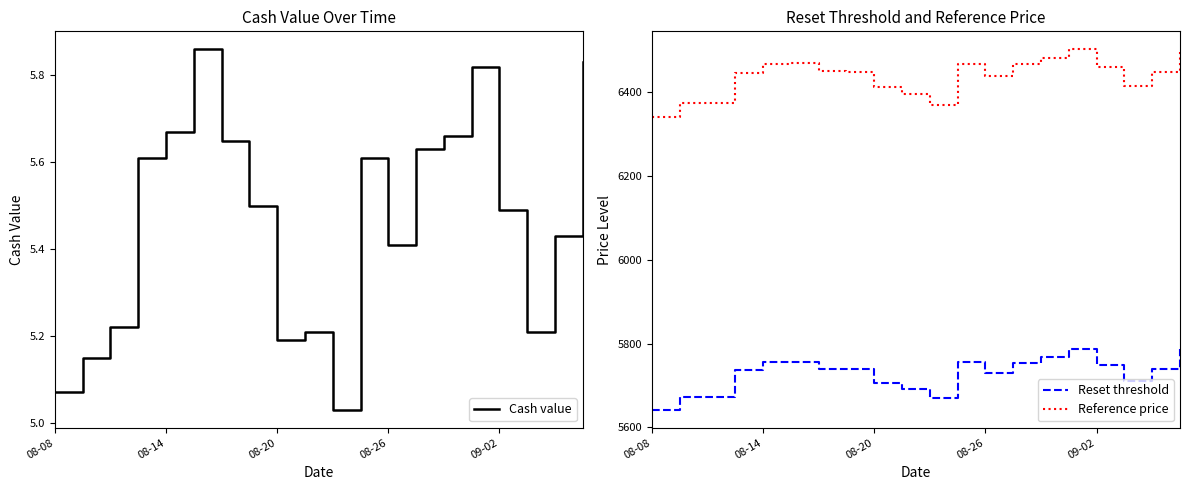

Is it true that Reset threshold equals 5749.1 at 09-02?

True